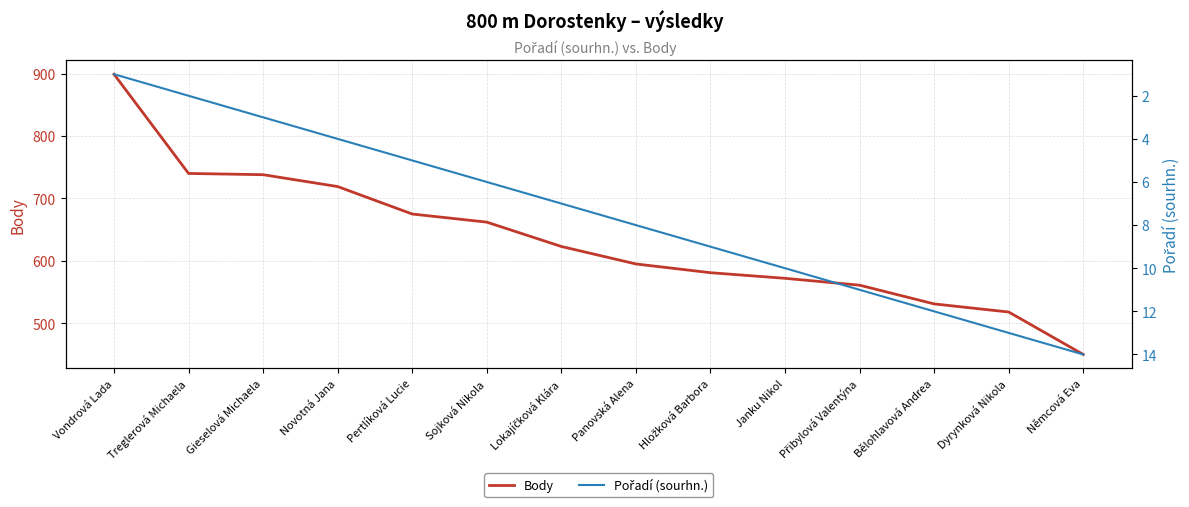

Between Přibylová Valentýna and Bělohlavová Andrea, which series saw the biggest shift?

Body